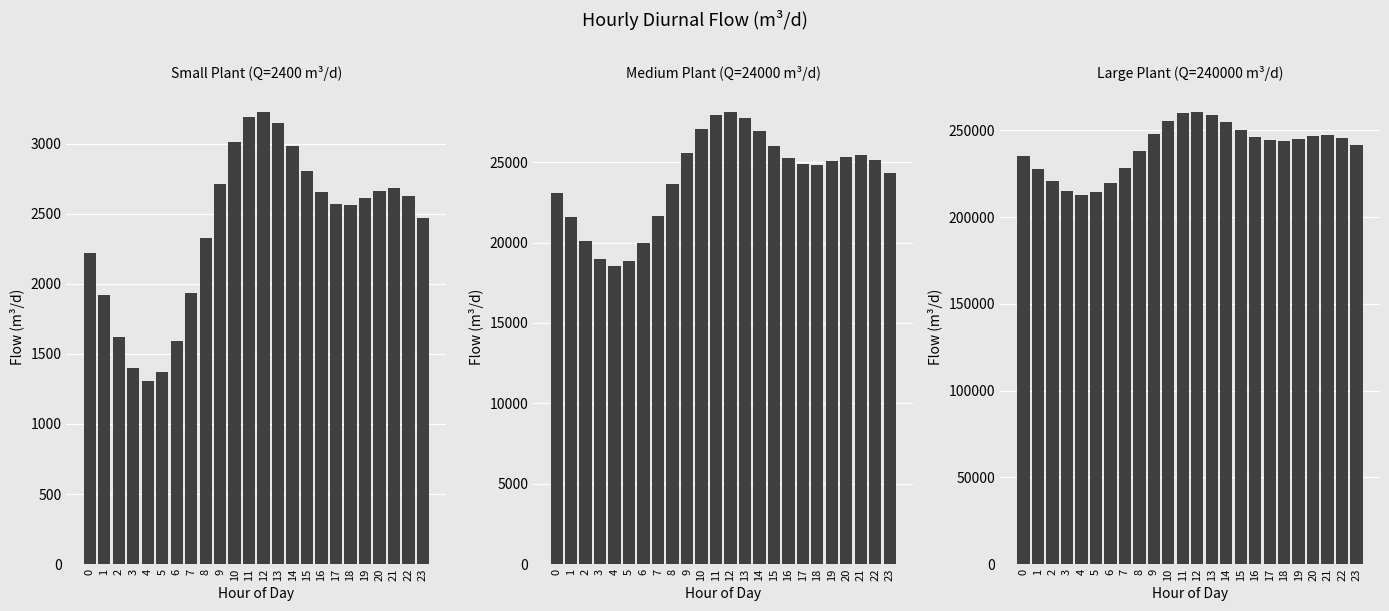

How many data points in Medium Plant (Q=24000 m³/d) are above 25042?

12